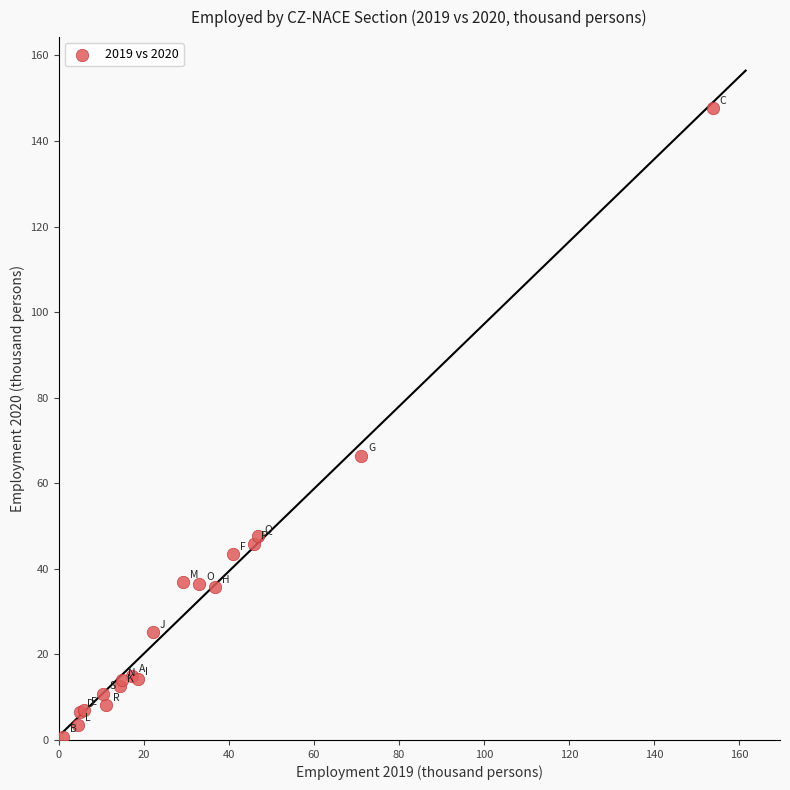

What Y value in the scatter plot is closest to 74?

66.5